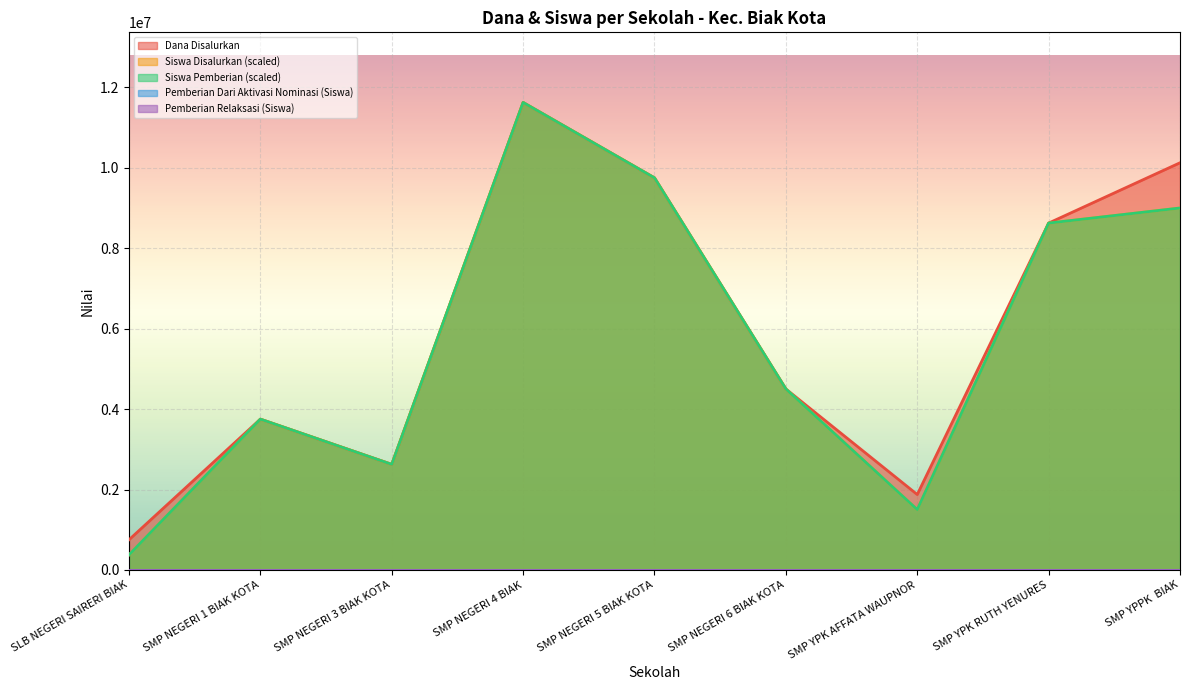

What is the difference between the highest and lowest values at SLB NEGERI SAIRERI BIAK?

375000